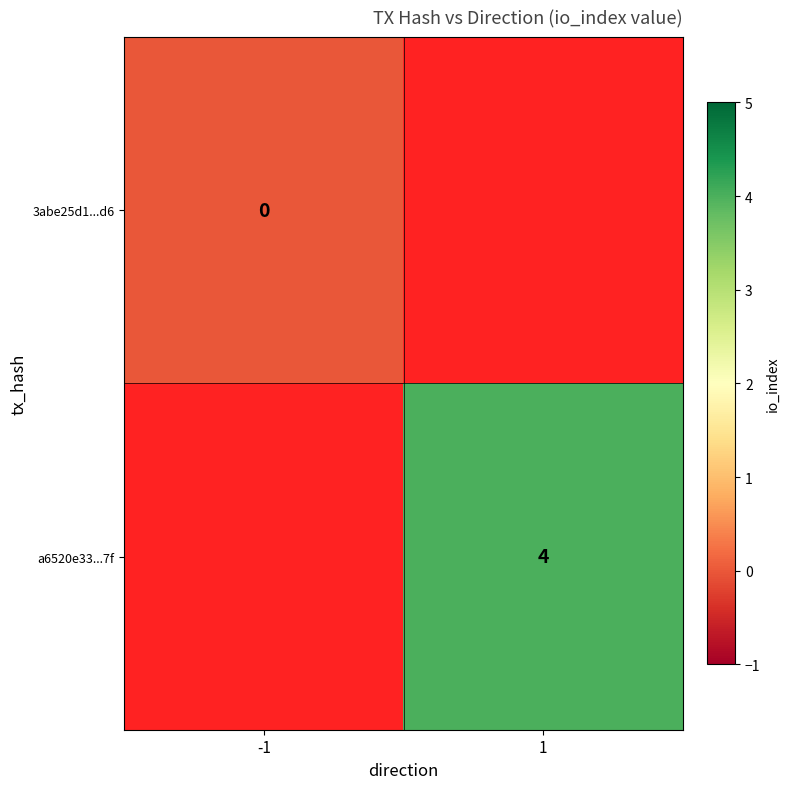

Is the value of a6520e33...7f at 1 greater than the value of 3abe25d1...d6 at -1?

Yes